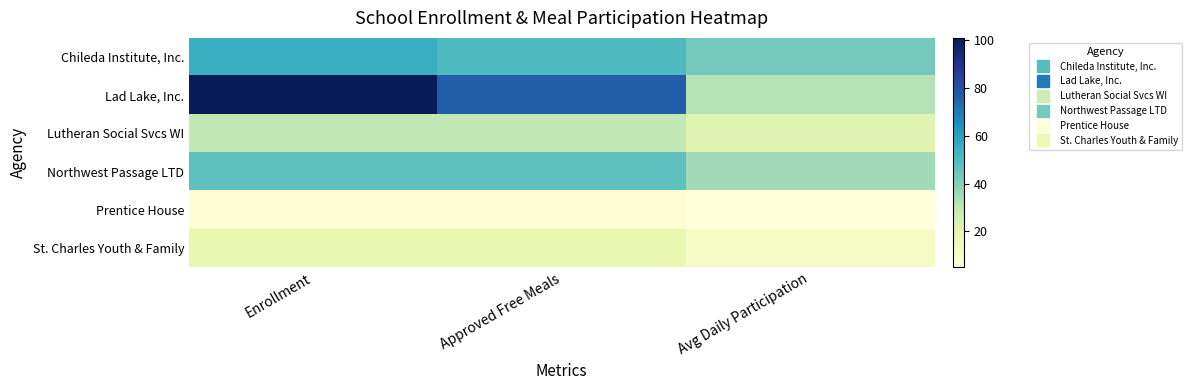

What is the total value across all series at Avg Daily Participation?

147